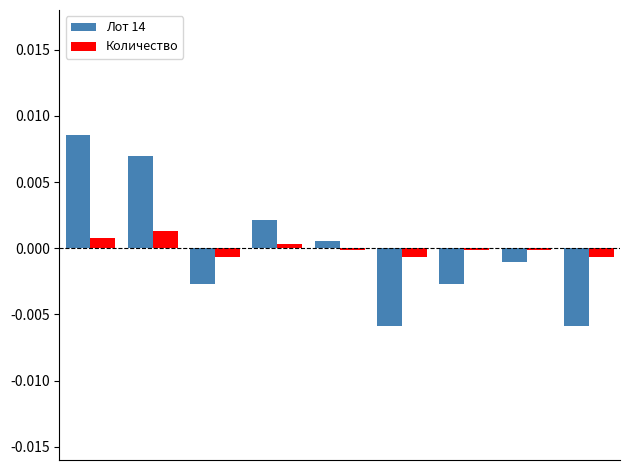

How many bars are there in each group?

2